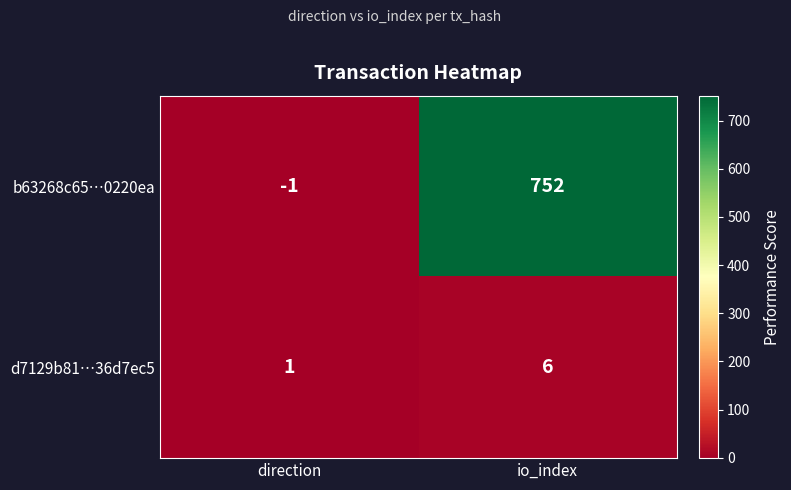

What is the difference between the highest and lowest values at direction?

2